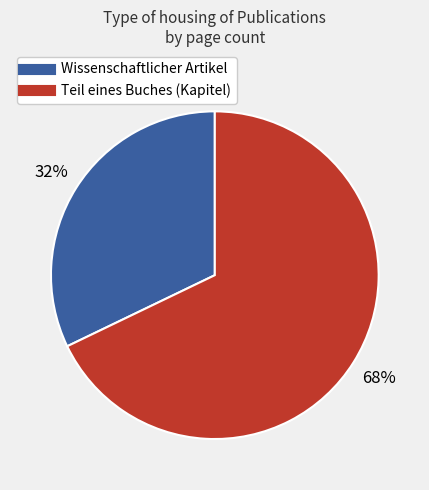

To the nearest percent, what is the average slice percentage?

50%